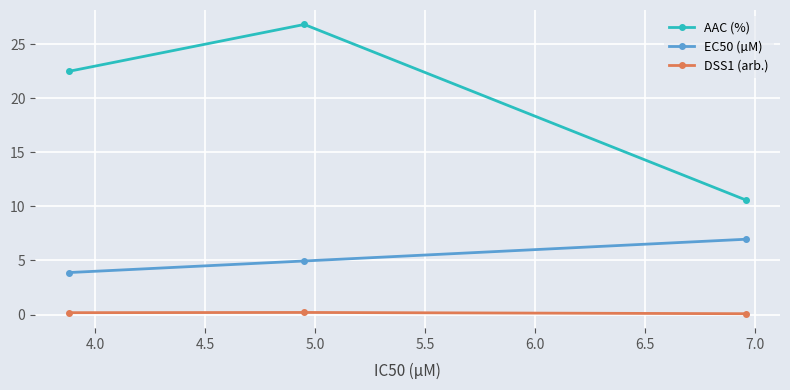

What is the value of the AAC (%) point at the 2nd from the left?

26.8